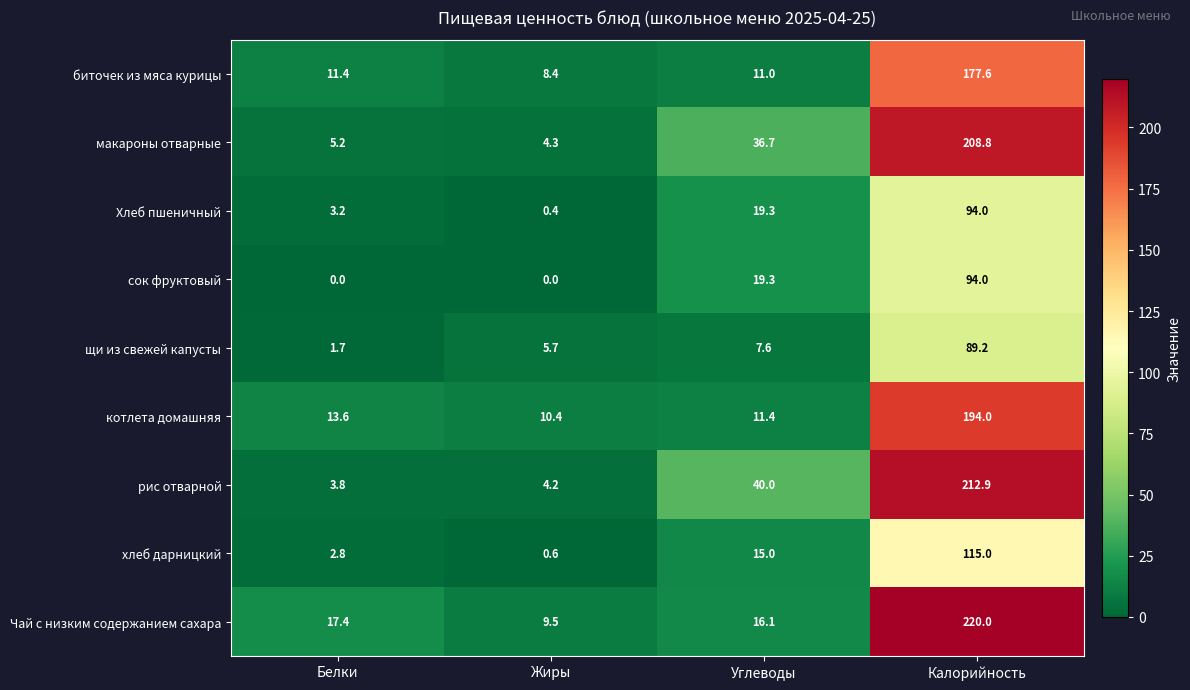

True or false: Хлеб пшеничный has a value of 148.7 at Калорийность.

False